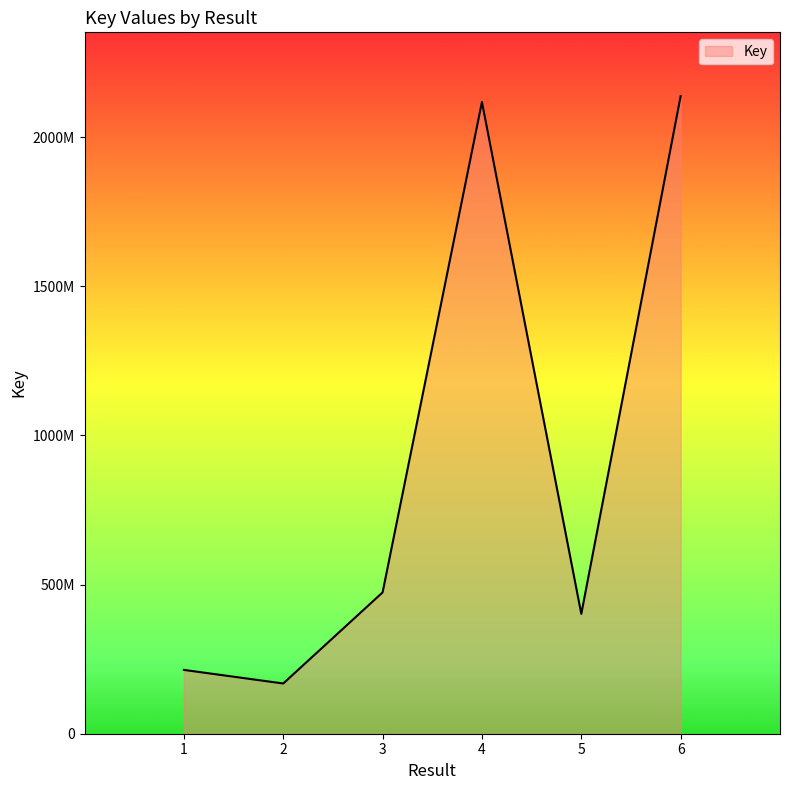

Does the chart display data point markers on the line(s)?

No